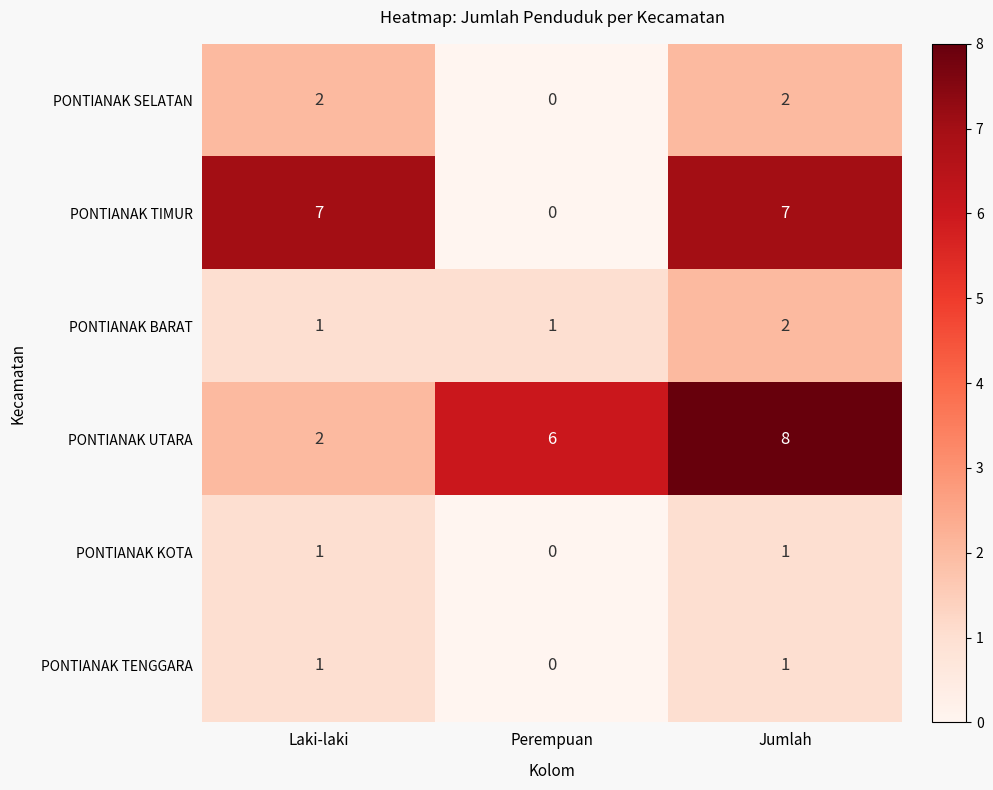

Reading right to left, extract all data points from this chart.

PONTIANAK SELATAN: Jumlah=2	Perempuan=0	Laki-laki=2
PONTIANAK TIMUR: Jumlah=7	Perempuan=0	Laki-laki=7
PONTIANAK BARAT: Jumlah=2	Perempuan=1	Laki-laki=1
PONTIANAK UTARA: Jumlah=8	Perempuan=6	Laki-laki=2
PONTIANAK KOTA: Jumlah=1	Perempuan=0	Laki-laki=1
PONTIANAK TENGGARA: Jumlah=1	Perempuan=0	Laki-laki=1